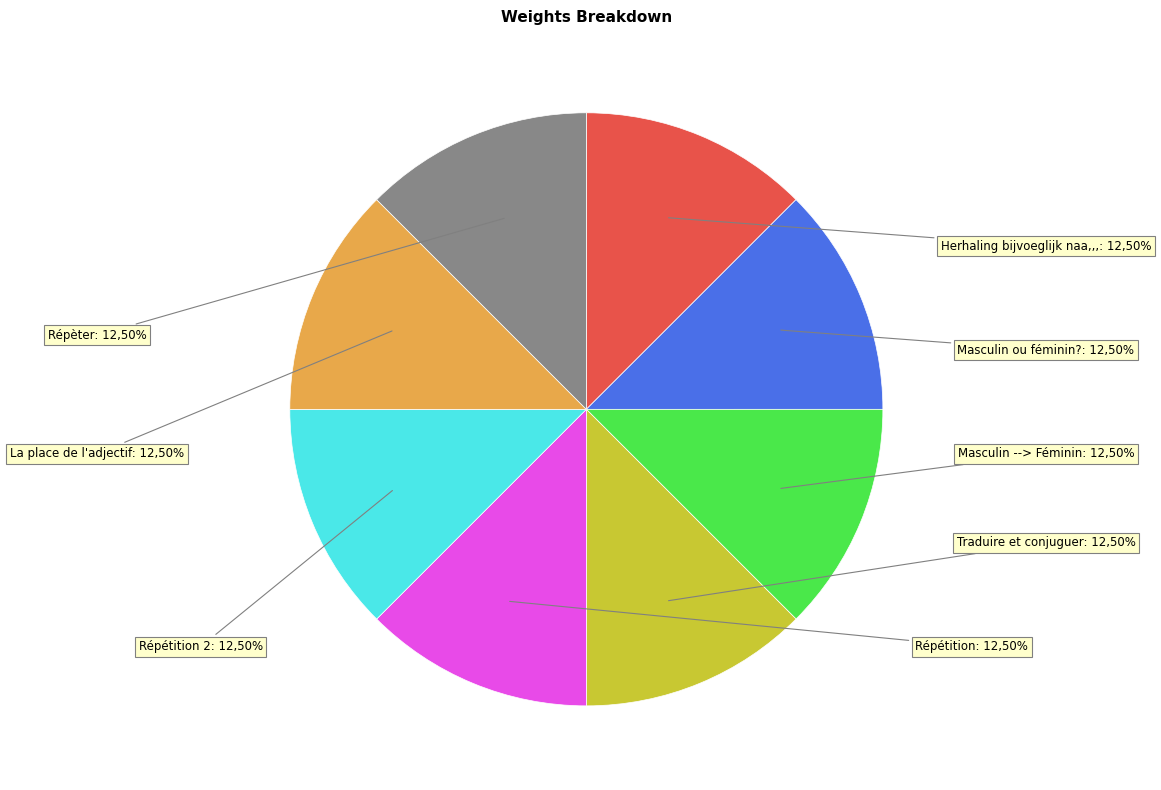

Rank the categories by value from highest to lowest.

Répèter, La place de l'adjectif, Répétition 2, Répétition, Traduire et conjuguer, Masculin --> Féminin, Masculin ou féminin?, Herhaling bijvoeglijk naamwoord